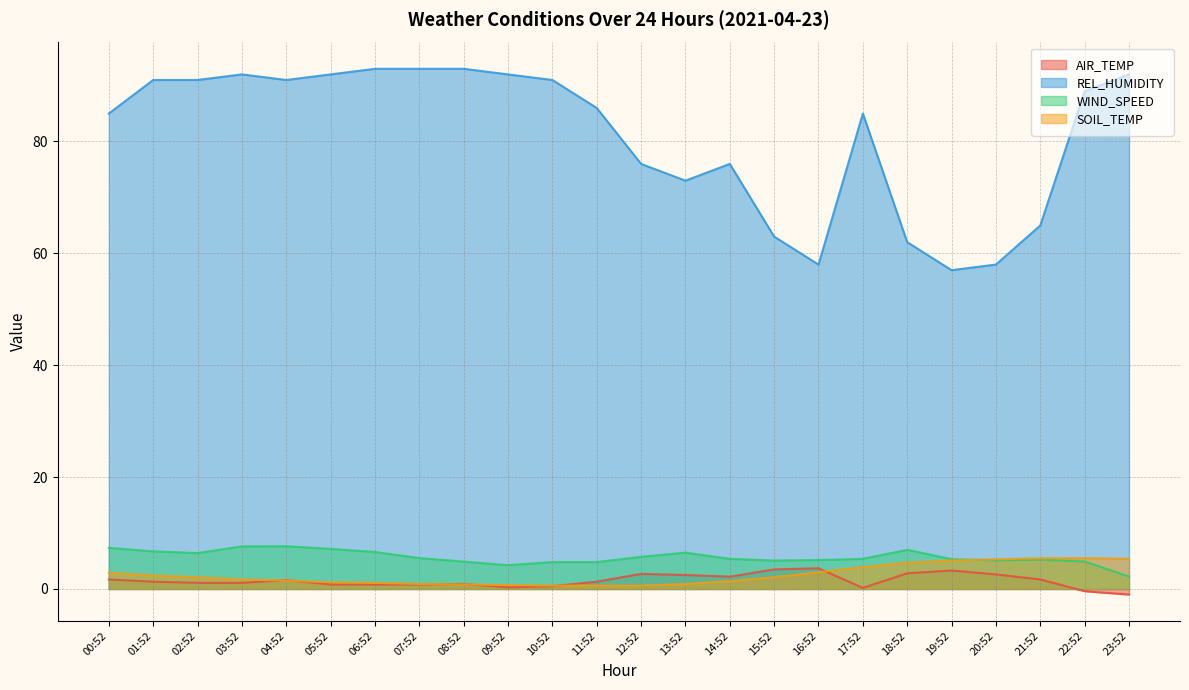

What is the difference between the REL_HUMIDITY values at 02:52 and 11:52?

5.0